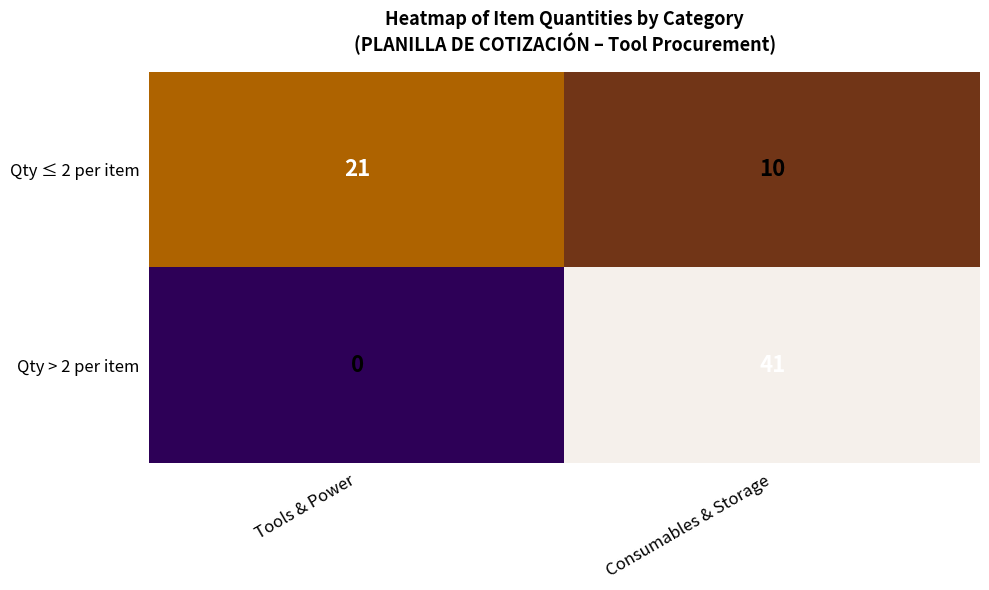

Reading right to left, extract all data points from this chart.

Qty ≤ 2 per item: Consumables & Storage=10	Tools & Power=21
Qty > 2 per item: Consumables & Storage=41	Tools & Power=0